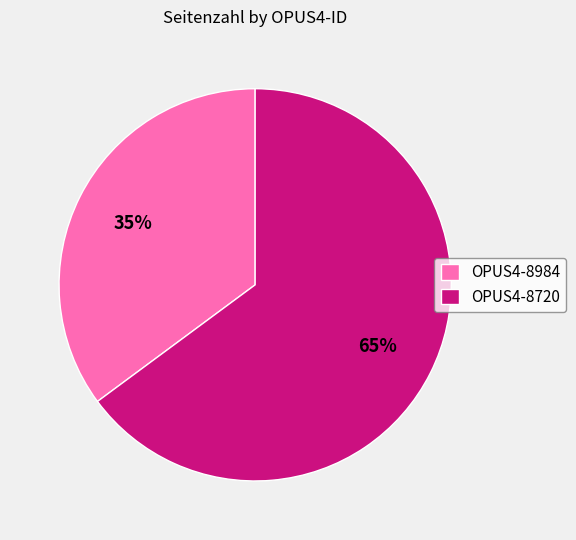

Which has a higher value, OPUS4-8720 or OPUS4-8984?

OPUS4-8720